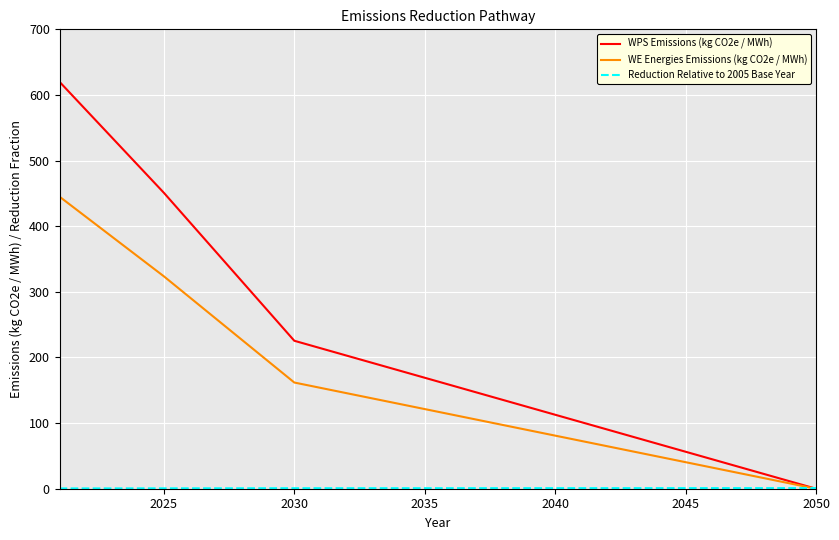

What is the greatest value displayed?

620.0